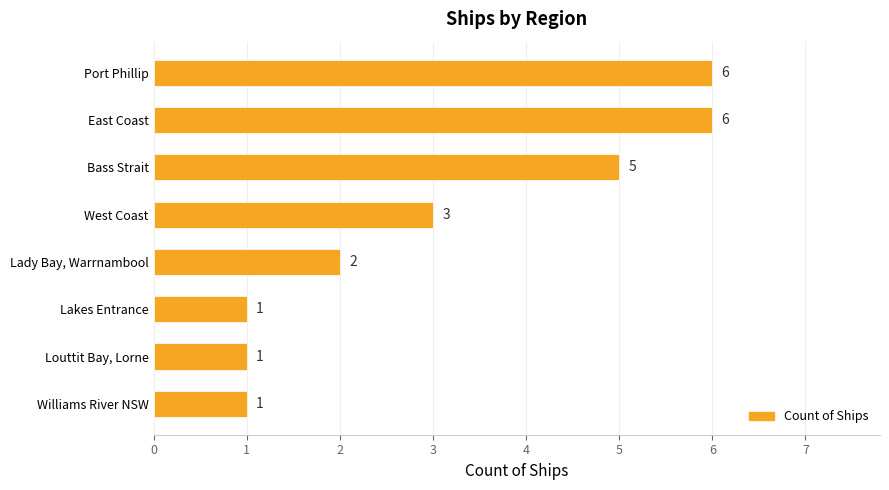

What is the maximum value shown in the chart?

6